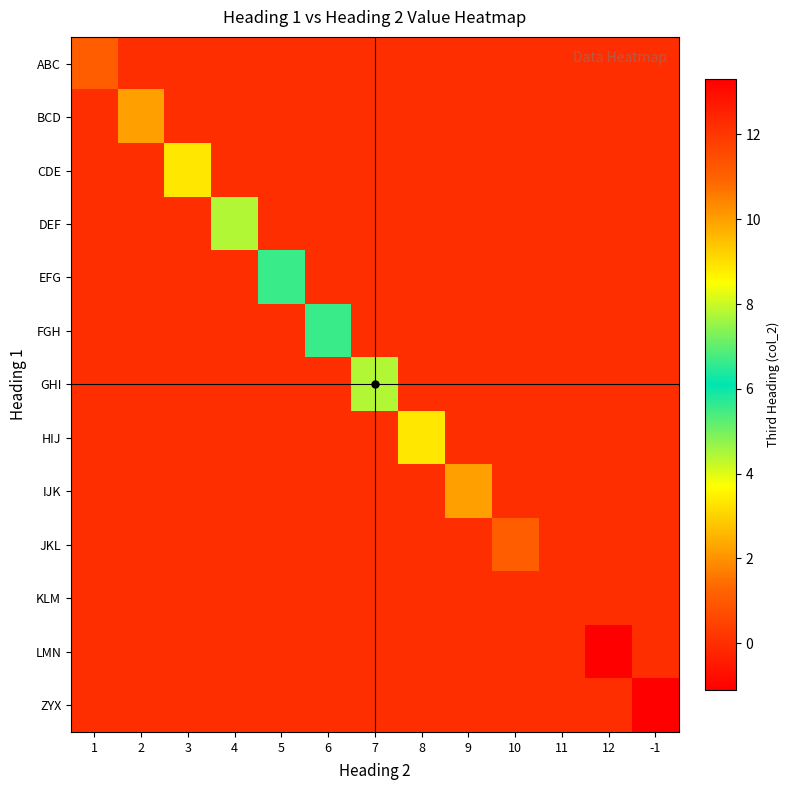

What is the smallest value displayed?

-1.1